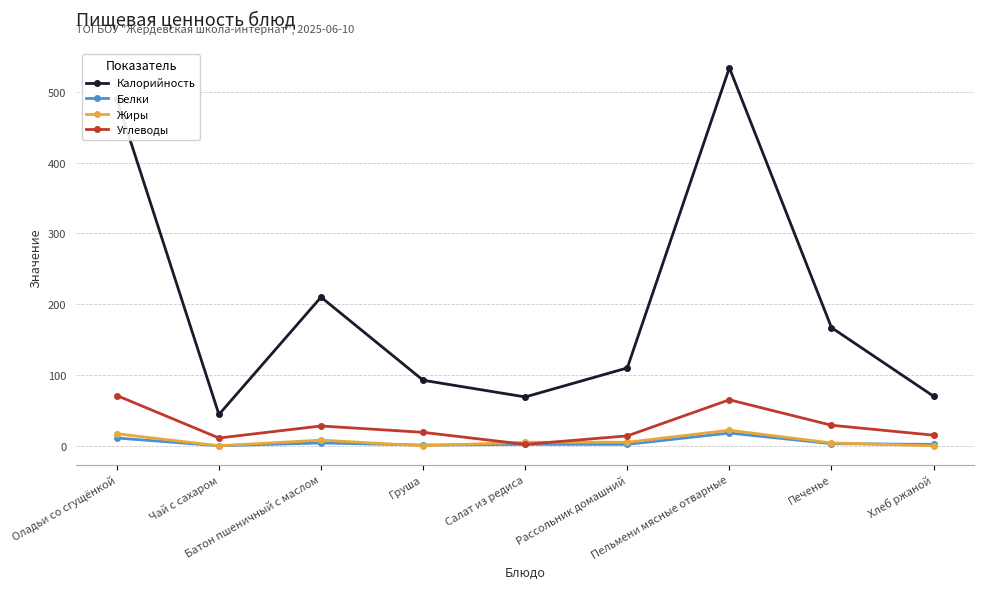

What is the average value of the Углеводы series?

28.2